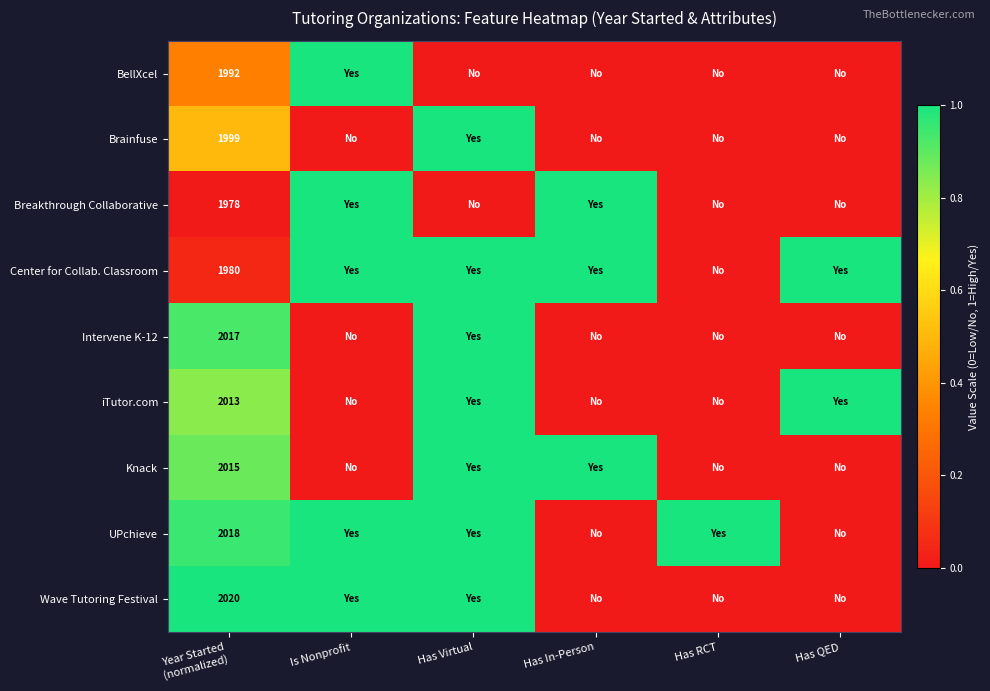

How many values in iTutor.com are above zero?

3